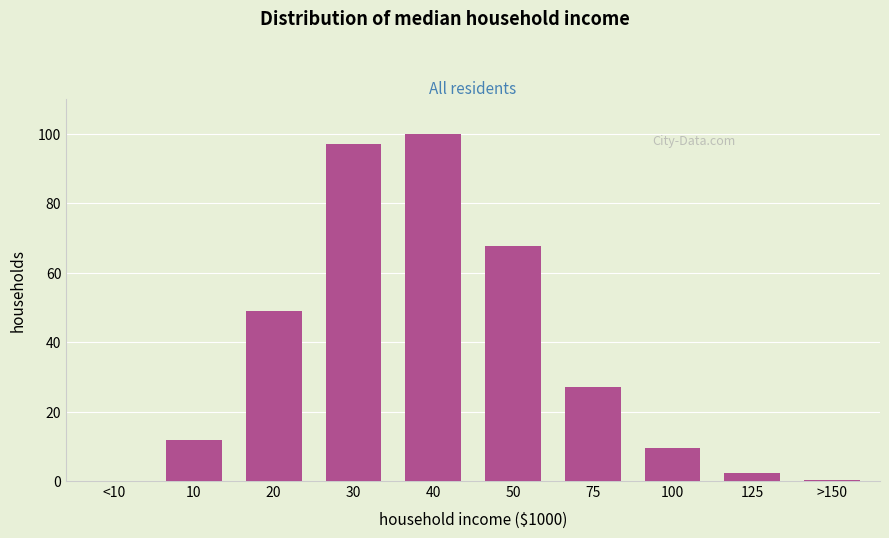

What is the sum of all values?

365.0